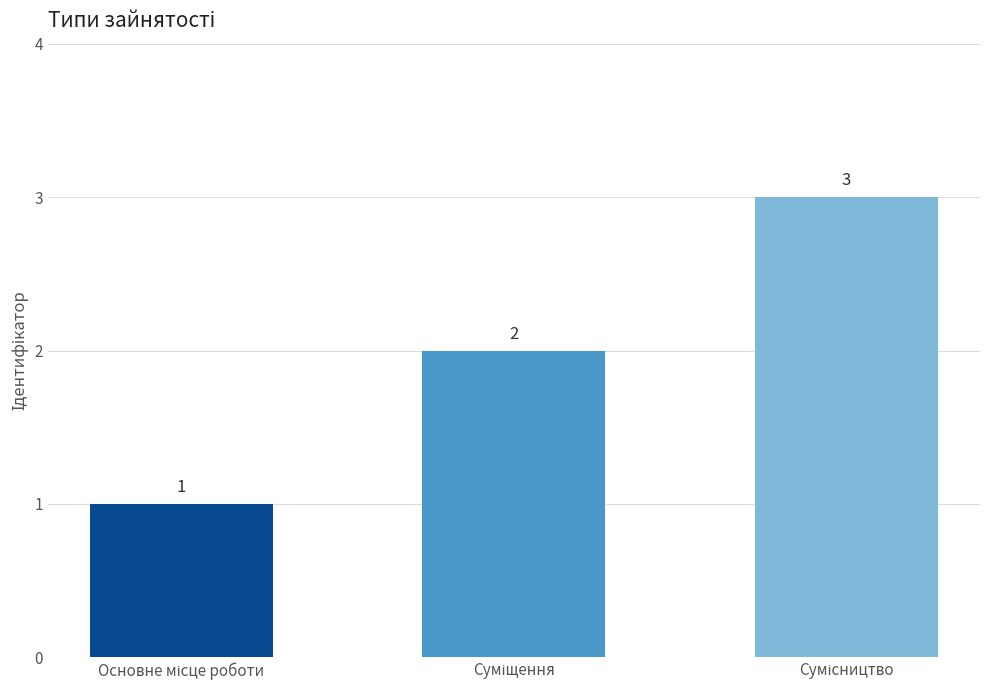

What is the value of the 2nd bar from the left?

2